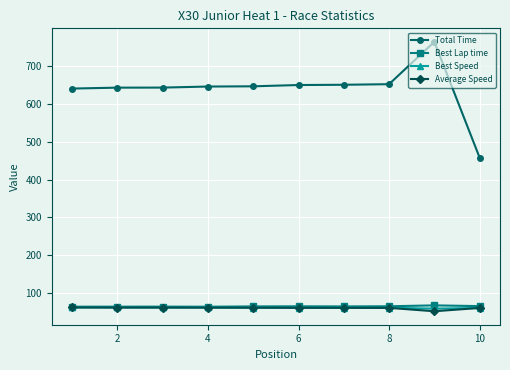

What are all the series names shown in the legend?

Total Time, Best Lap time, Best Speed, Average Speed